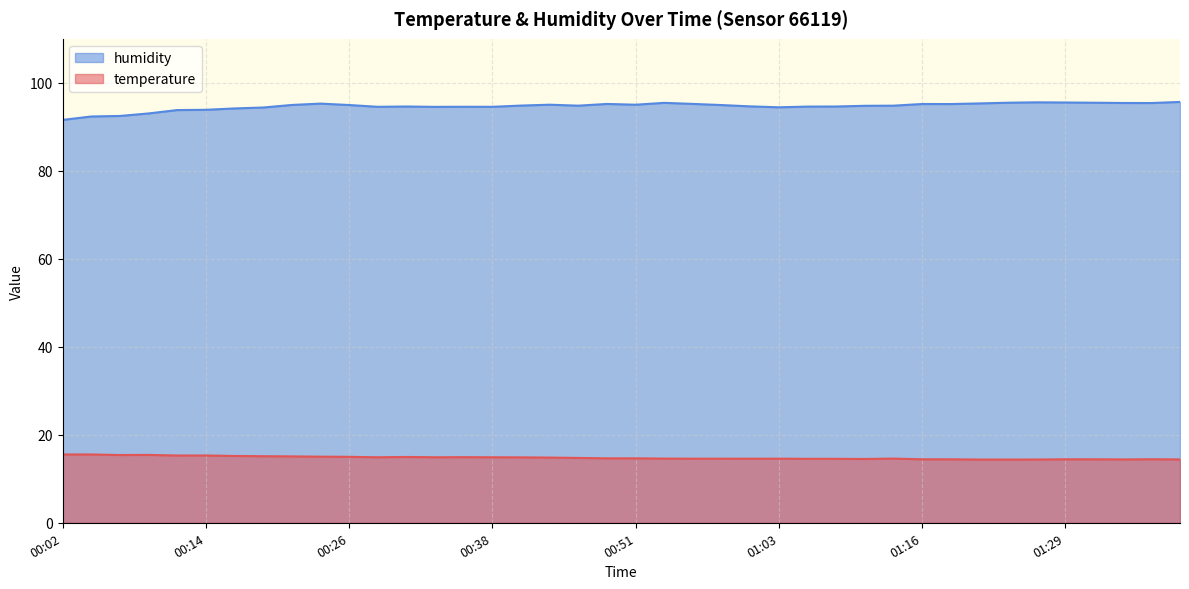

Reading left to right, extract all data points from this chart.

temperature: 00:02=15.5	00:04=15.5	00:07=15.4	00:09=15.4	00:12=15.3	00:14=15.3	00:16=15.2	00:19=15.1	00:21=15.1	00:24=15.0	00:26=15.0	00:29=14.9	00:31=15.0	00:33=14.9	00:36=14.9	00:38=14.9	00:41=14.9	00:43=14.8	00:46=14.7	00:48=14.7	00:51=14.7	00:53=14.6	00:56=14.6	00:58=14.6	01:00=14.6	01:03=14.6	01:06=14.5	01:08=14.5	01:11=14.5	01:13=14.6	01:16=14.4	01:19=14.4	01:21=14.4	01:24=14.4	01:26=14.4	01:29=14.4	01:31=14.4	01:34=14.4	01:36=14.4	01:39=14.4
humidity: 00:02=91.6	00:04=92.3	00:07=92.5	00:09=93.0	00:12=93.8	00:14=93.9	00:16=94.2	00:19=94.4	00:21=95.0	00:24=95.3	00:26=95.0	00:29=94.5	00:31=94.6	00:33=94.5	00:36=94.6	00:38=94.5	00:41=94.8	00:43=95.0	00:46=94.8	00:48=95.2	00:51=95.0	00:53=95.5	00:56=95.2	00:58=95.0	01:00=94.7	01:03=94.4	01:06=94.6	01:08=94.6	01:11=94.8	01:13=94.8	01:16=95.2	01:19=95.2	01:21=95.3	01:24=95.5	01:26=95.6	01:29=95.5	01:31=95.5	01:34=95.4	01:36=95.4	01:39=95.7